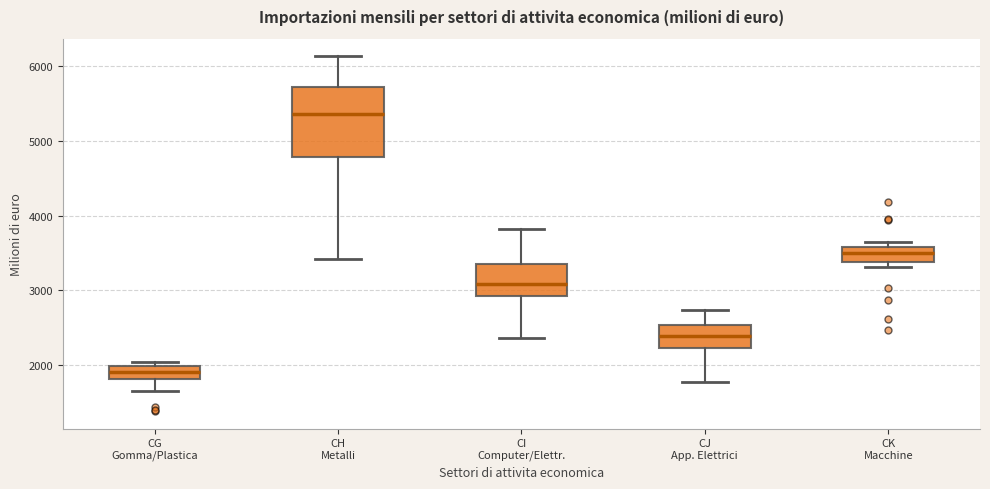

Which box is the tallest, from its lower edge to its upper edge?

CH Metalli